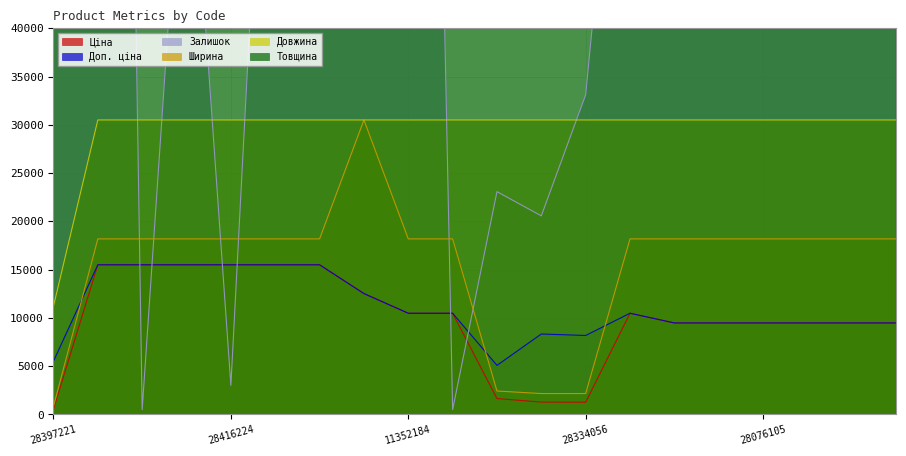

How many values in the Ціна series exceed 10482?

10